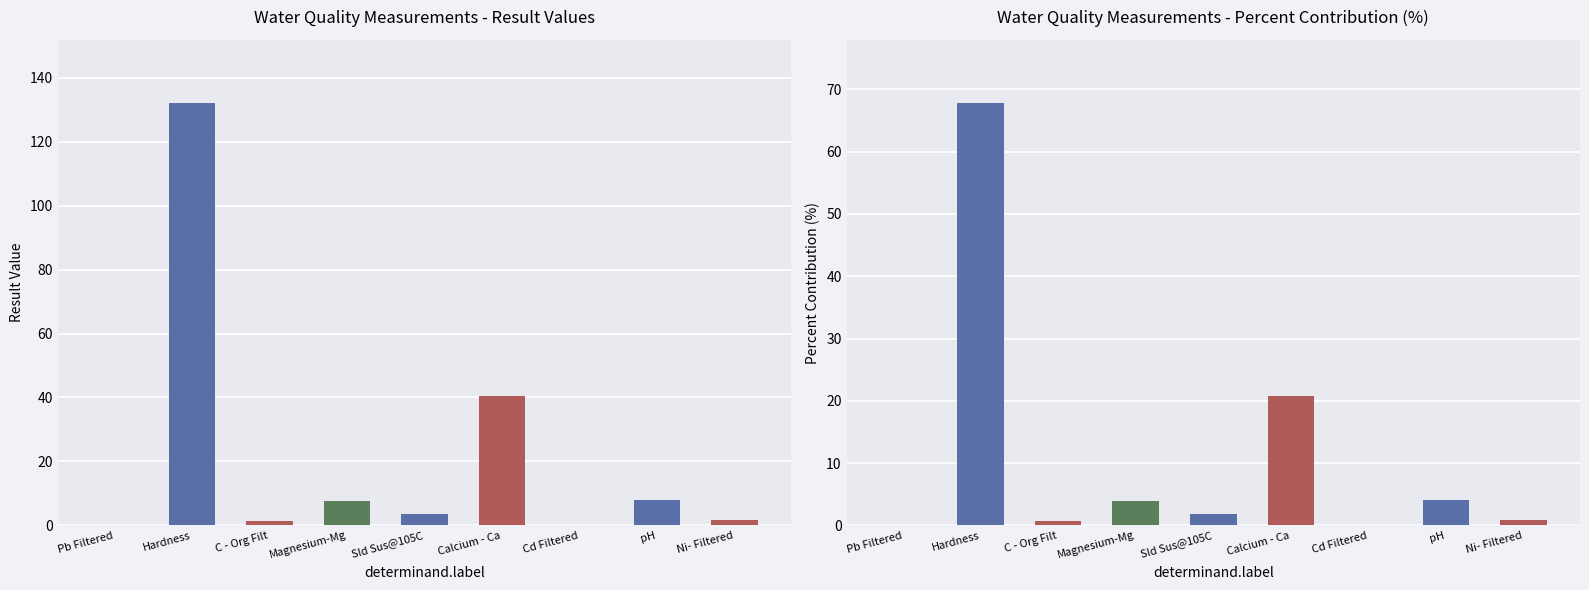

The result series shows 173.7 at Hardness. True or false?

False